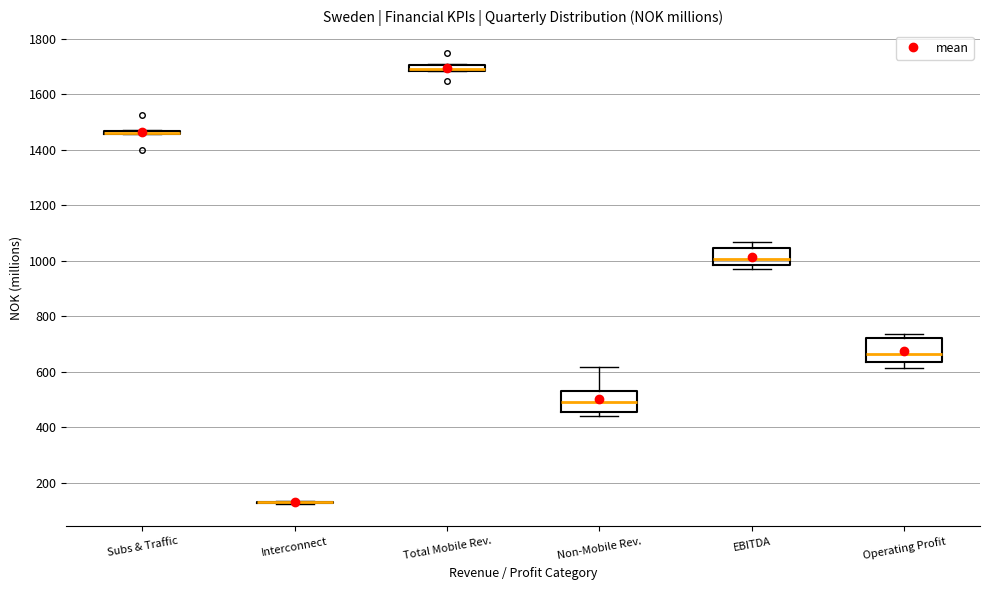

Where is the upper edge of the box for Subs & Traffic on the y-axis? The values are not printed on the chart, so give them approximately, as read against the axis.

1480